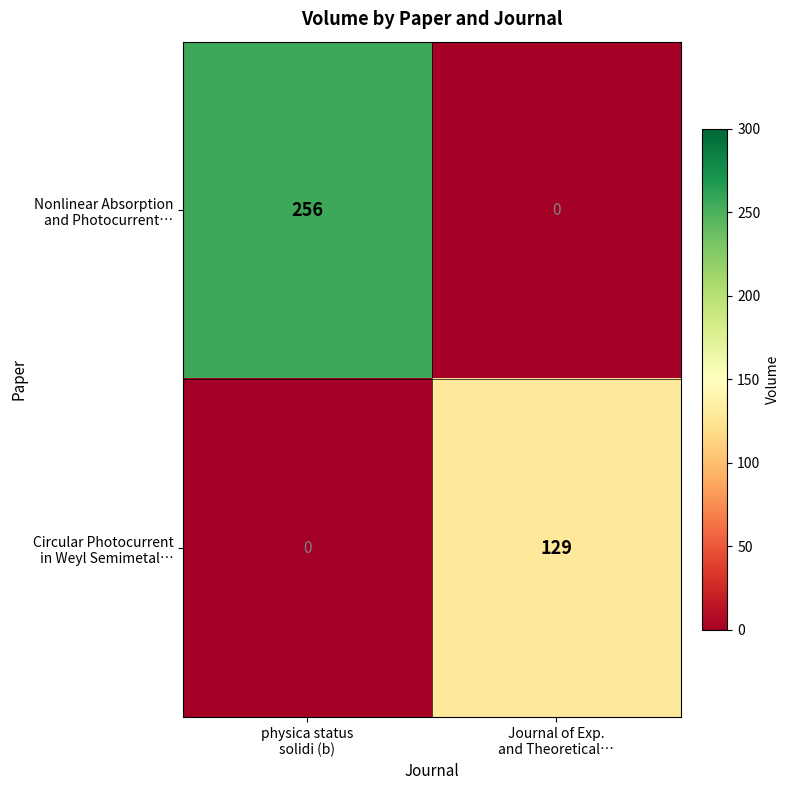

What is the maximum value shown in the chart?

256